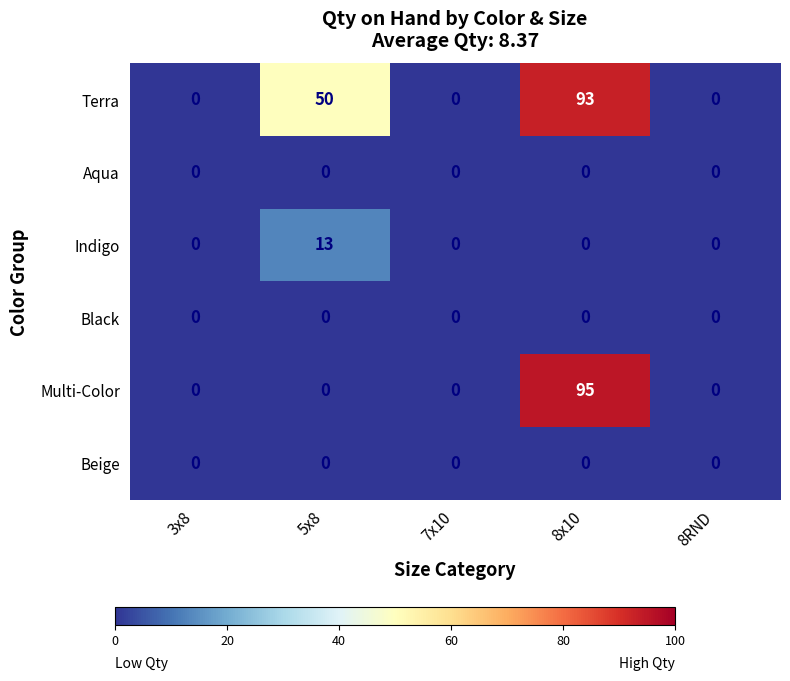

True or false: Terra has a value of 0 at 3x8.

True